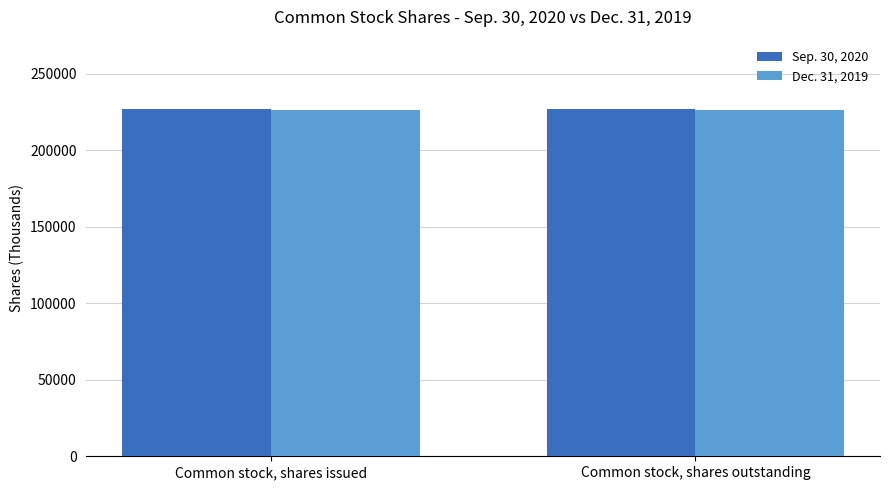

True or false: Dec. 31, 2019 has a value of 383370 at Common stock, shares issued.

False